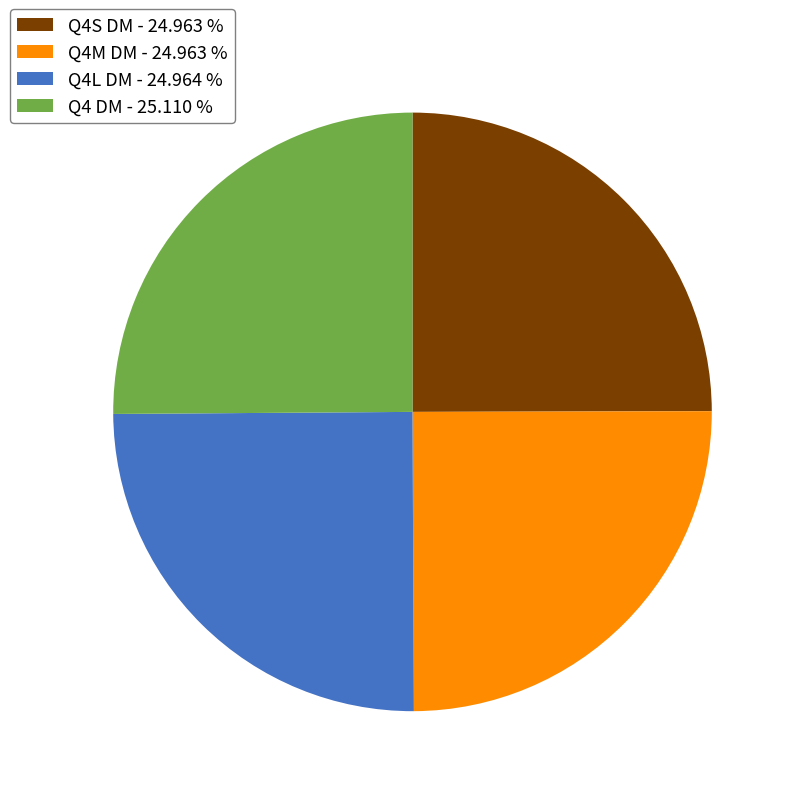

What is the ratio of the value at Q4 DM - 25.110 % to the value at Q4M DM - 24.963 %?

1.0